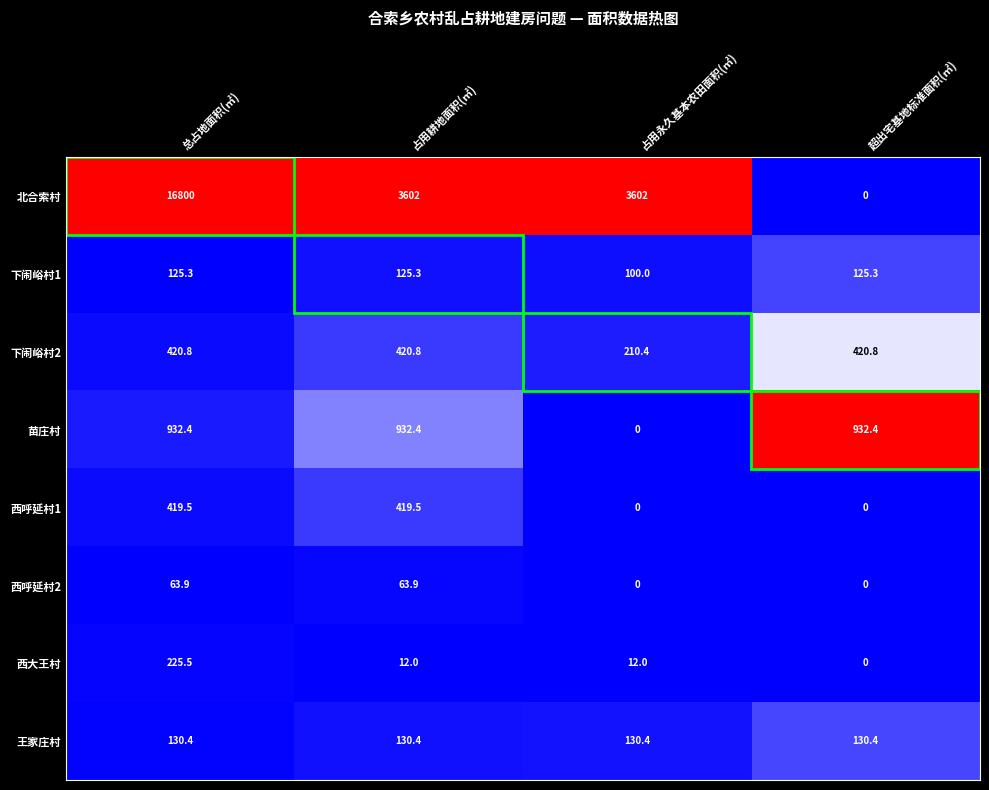

The value of 苗庄村 at 占用永久基本农田面积(㎡) is -568.9. True or false?

False